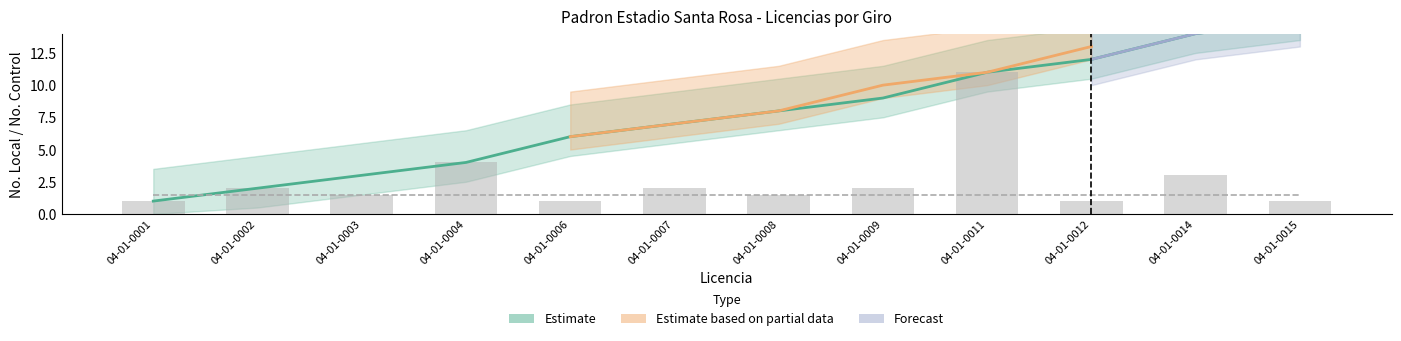

The value of Estimate based on partial data at 04-01-0009 is 4. True or false?

False